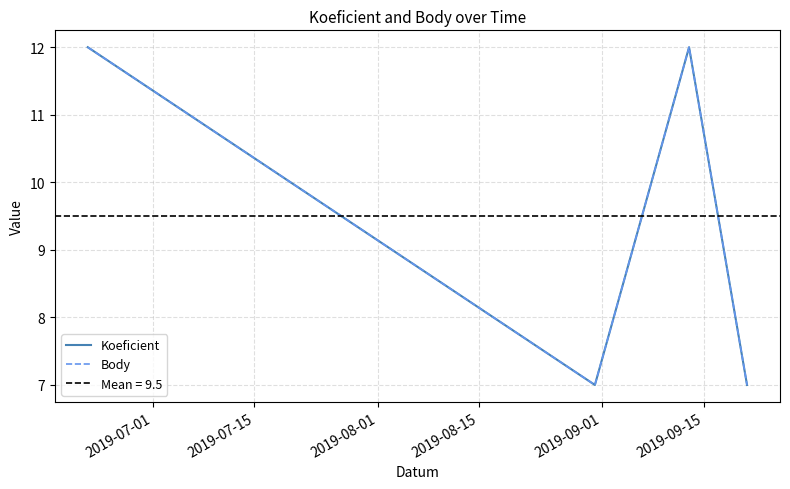

Is the value of Body at 2019-08-15 greater than the value of Koeficient at 2019-08-15?

No